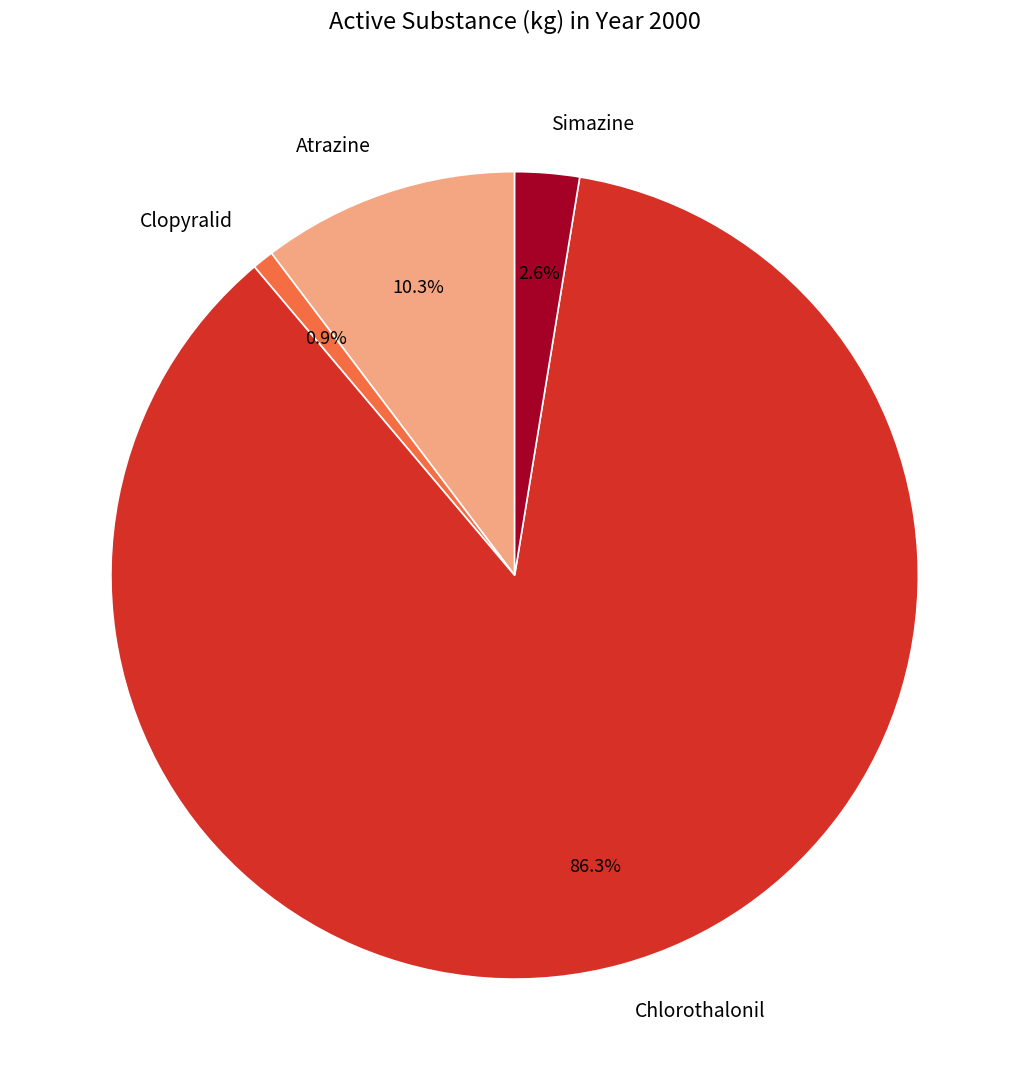

Rank the categories by value from lowest to highest.

Clopyralid, Simazine, Atrazine, Chlorothalonil